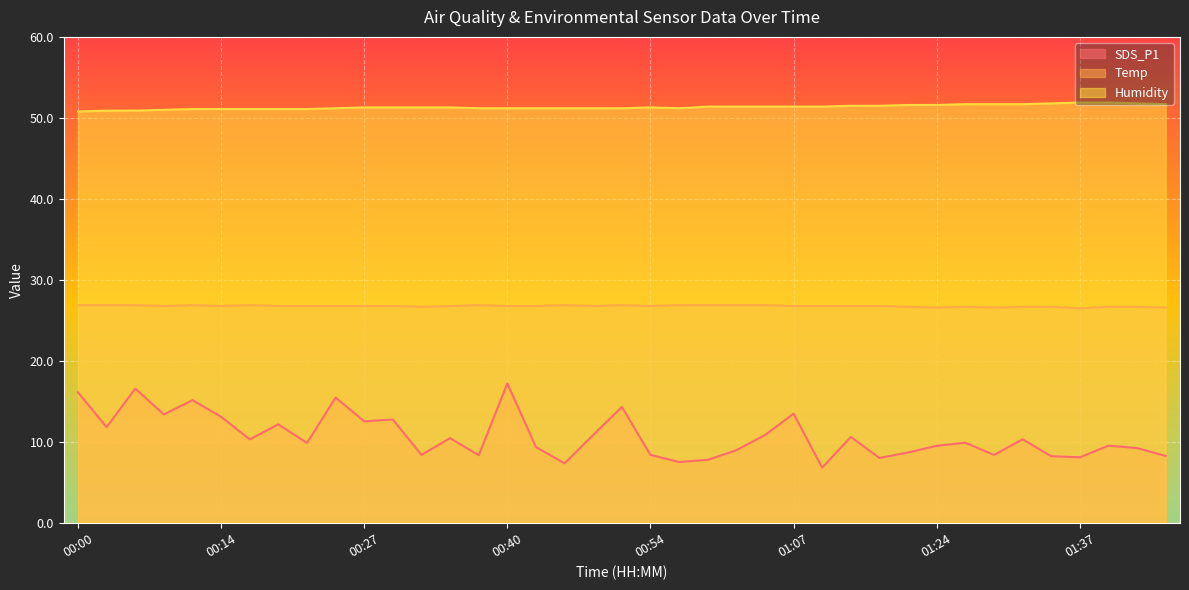

At 01:42, list the series in order from largest to smallest.

Humidity, Temp, SDS_P1